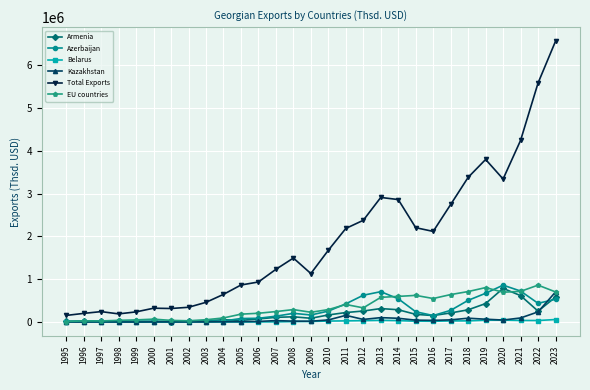

How many data points in EU countries are less than 291371?

14